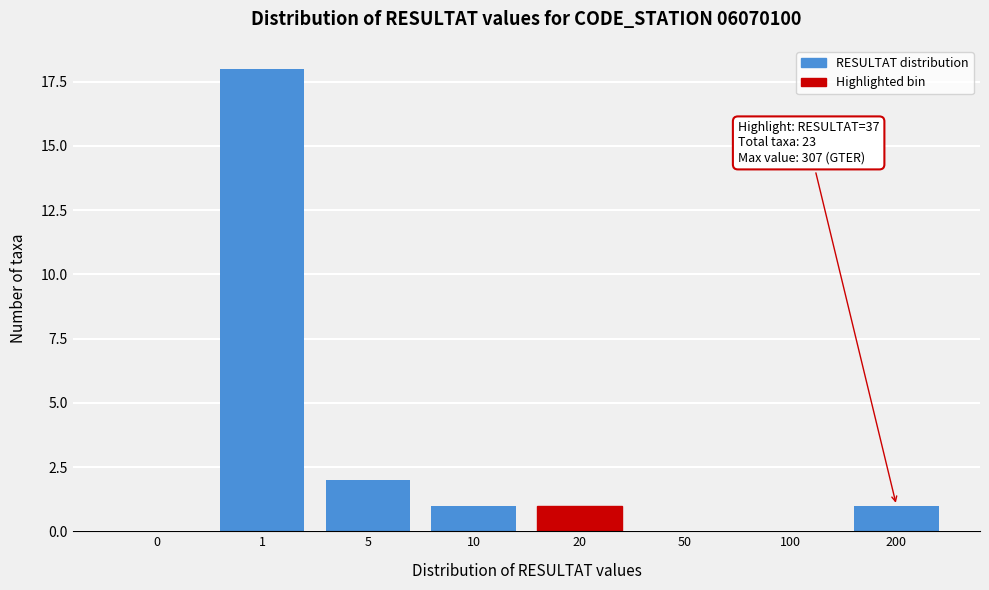

Reading left to right, list all the values displayed in this chart.

0=0	1=18	5=2	10=1	20=1	50=0	100=0	200=1